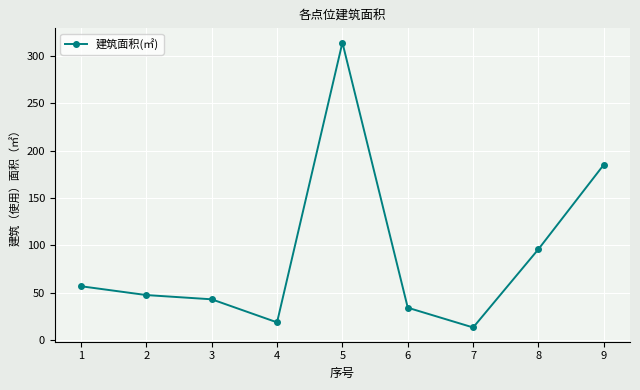

Rank the categories by value from lowest to highest.

7, 4, 6, 3, 2, 1, 8, 9, 5